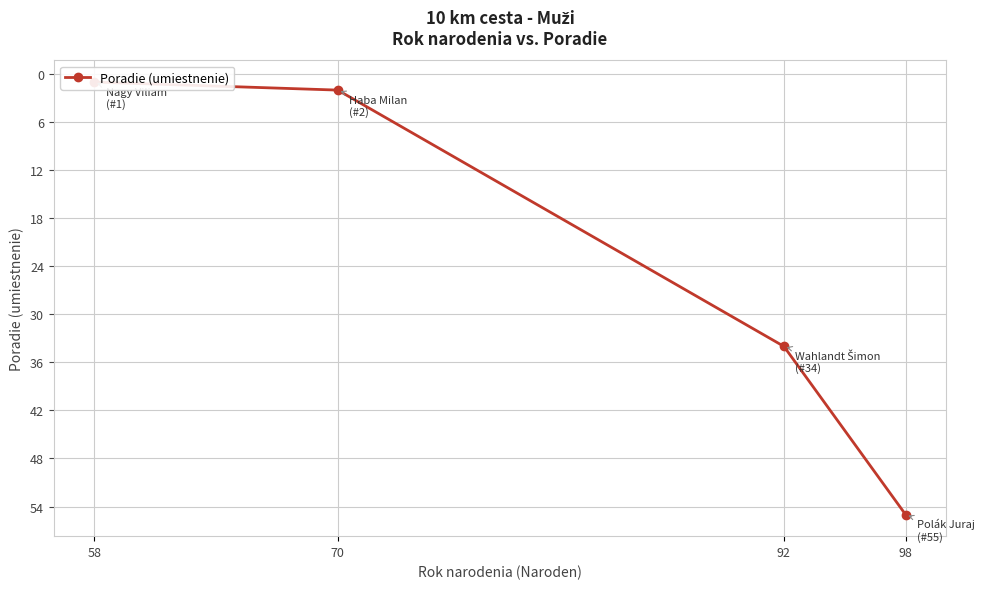

Where is the data nearest to the value 28?

92